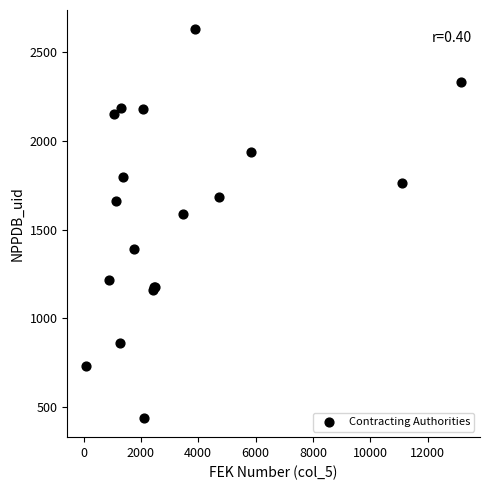

What Y value in the scatter plot is closest to 1534?

1588